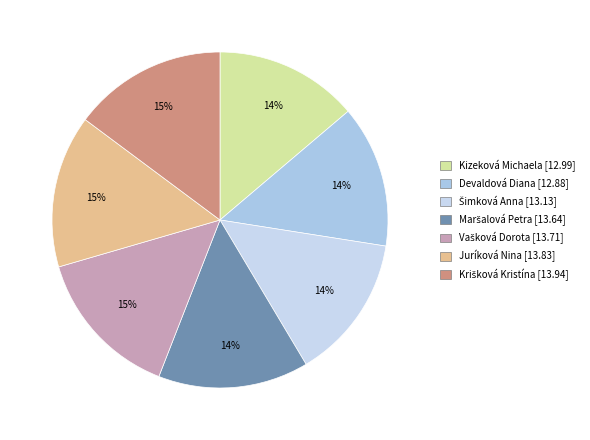

Count the number of slices in the pie.

7